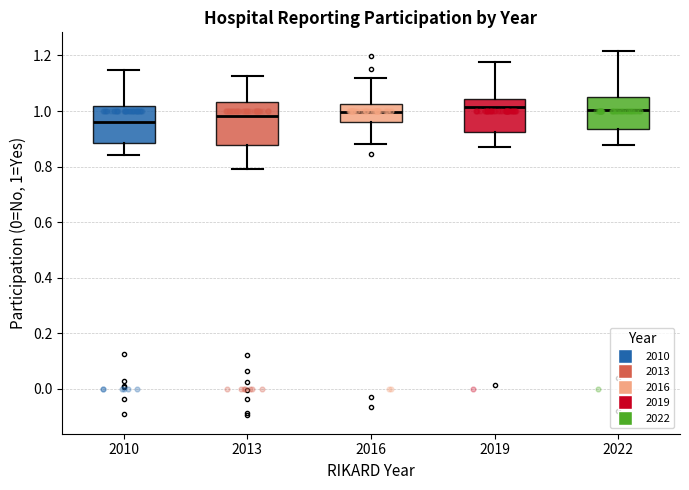

Where does the median line of the box at x = 2022 sit on the y-axis? The values are not printed on the chart, so give them approximately, as read against the axis.

1.00